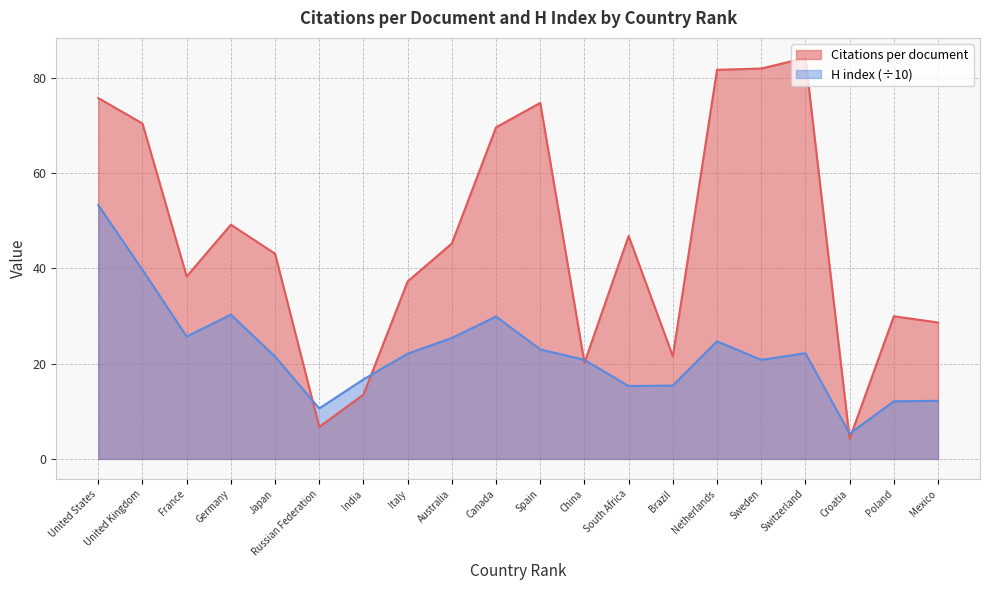

At which category does H index reach its first local valley?

France